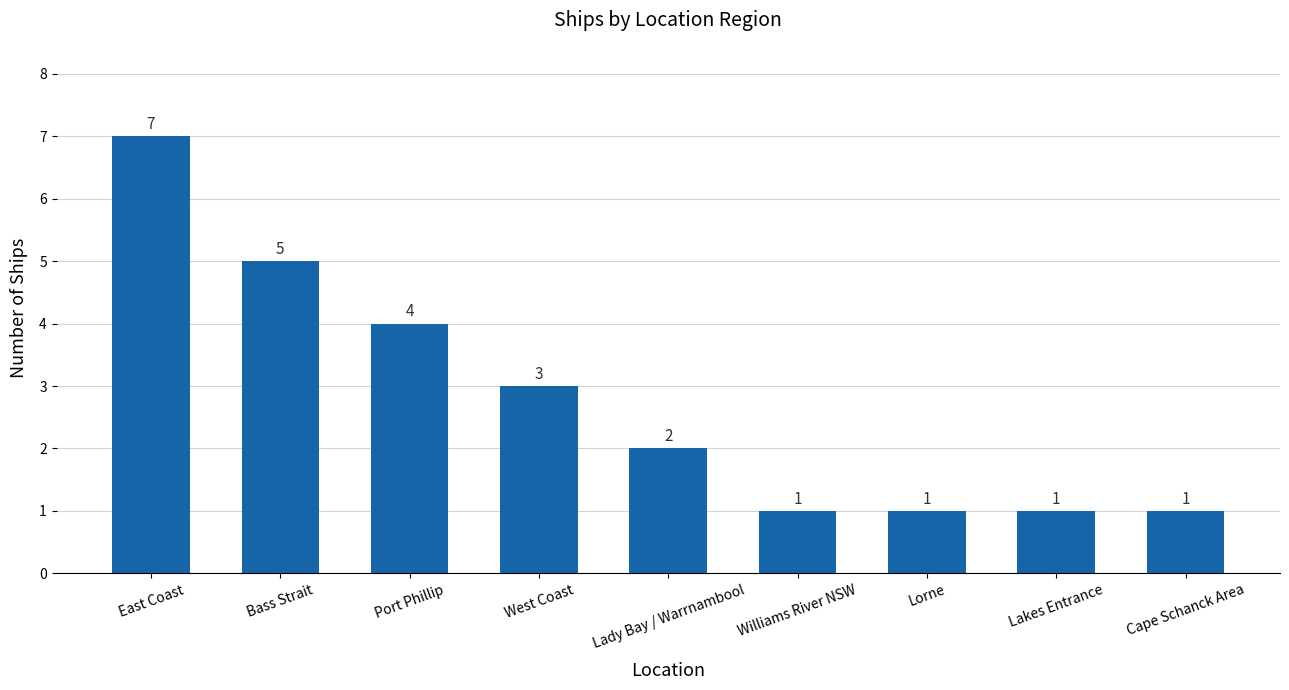

How many bars are there in total?

9